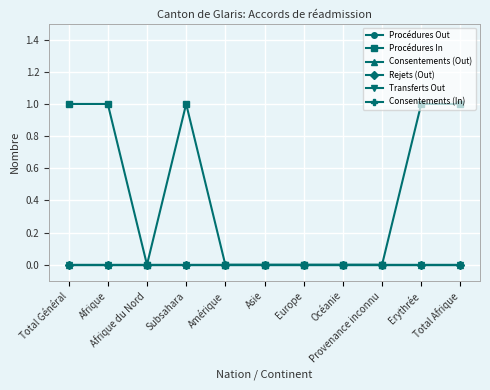

Does the chart have visible grid lines?

Yes